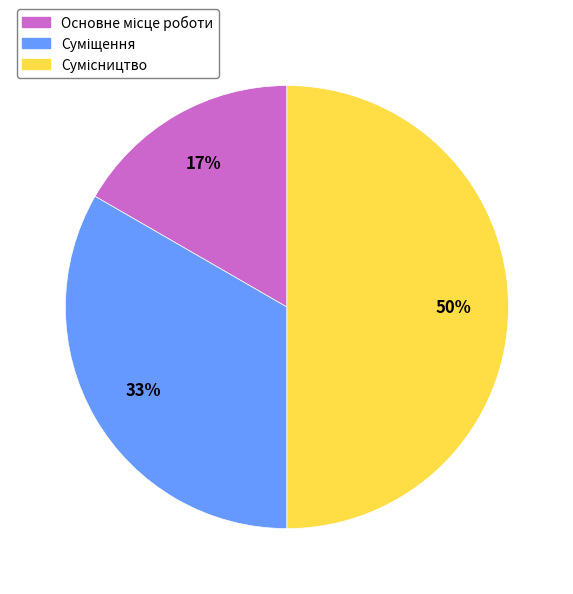

To the nearest percent, what is the average slice percentage?

33%